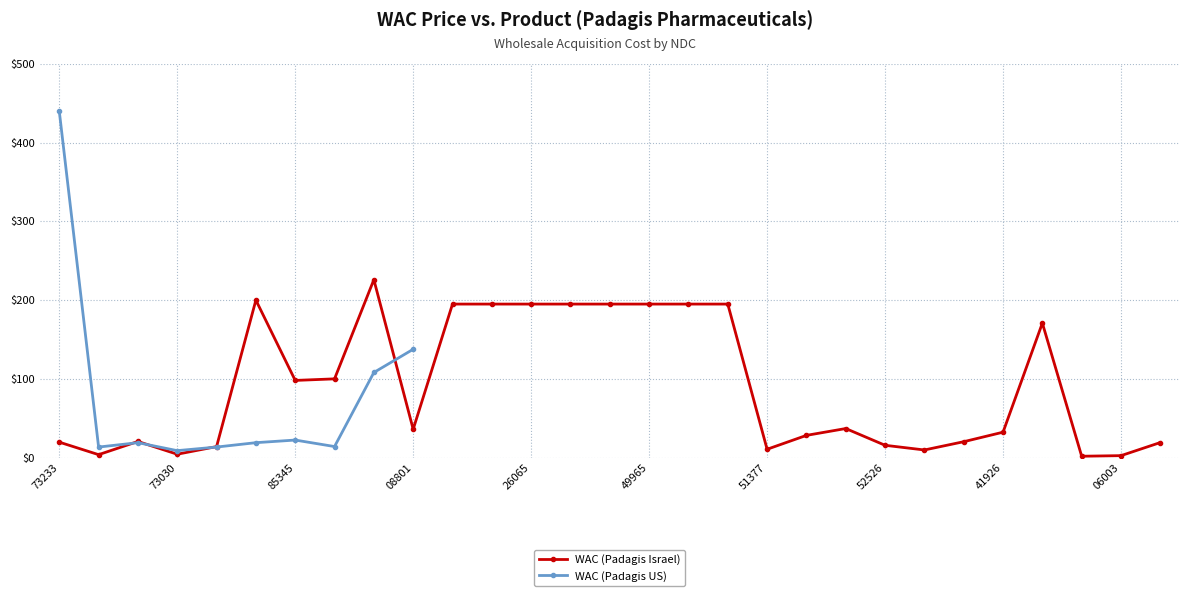

What is the greatest value displayed?

440.0